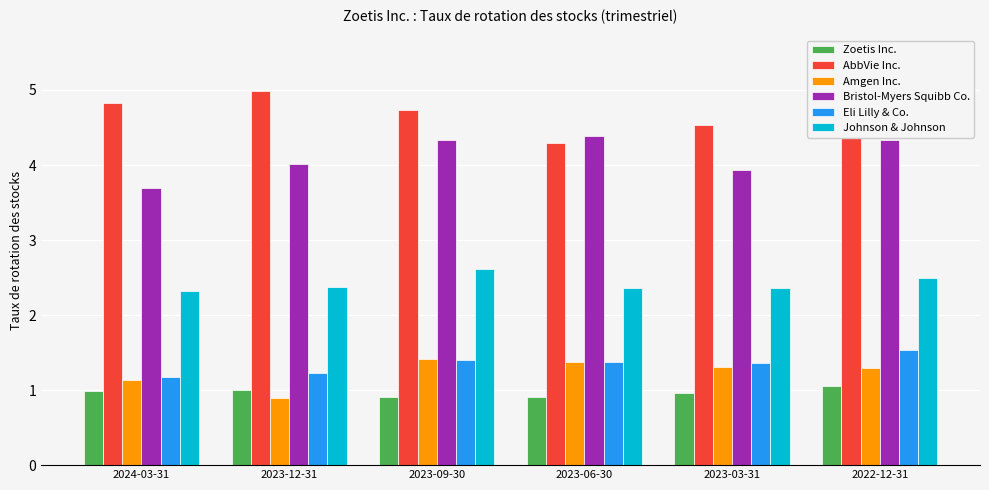

What is the total value across all series at 2023-06-30?

14.7